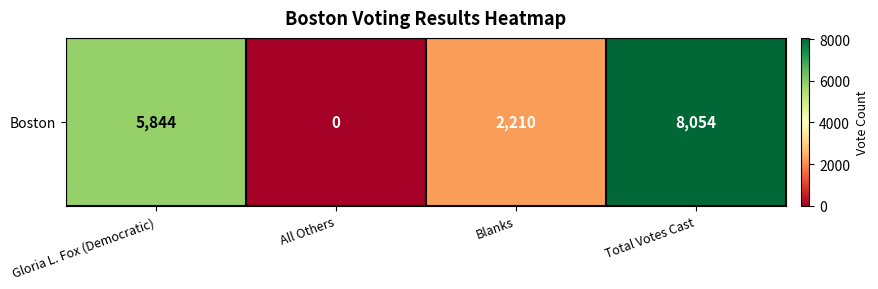

Rank the categories by value from highest to lowest.

Total Votes Cast, Gloria L. Fox (Democratic), Blanks, All Others